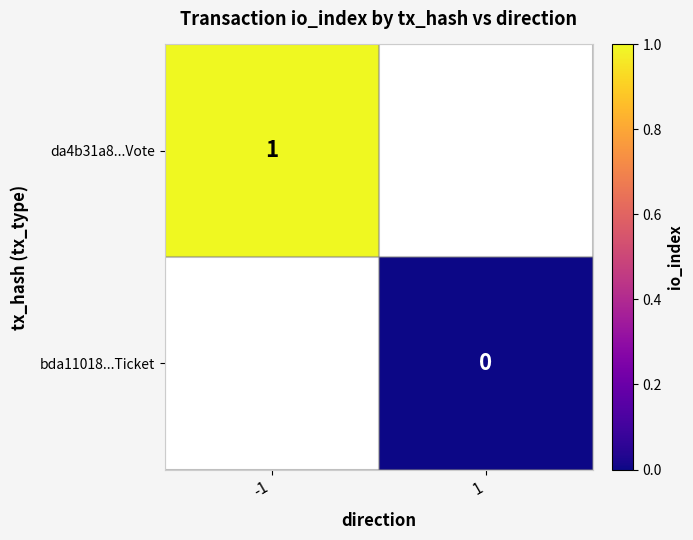

True or false: da4b31a8...Vote has a value of 1 at -1.

True